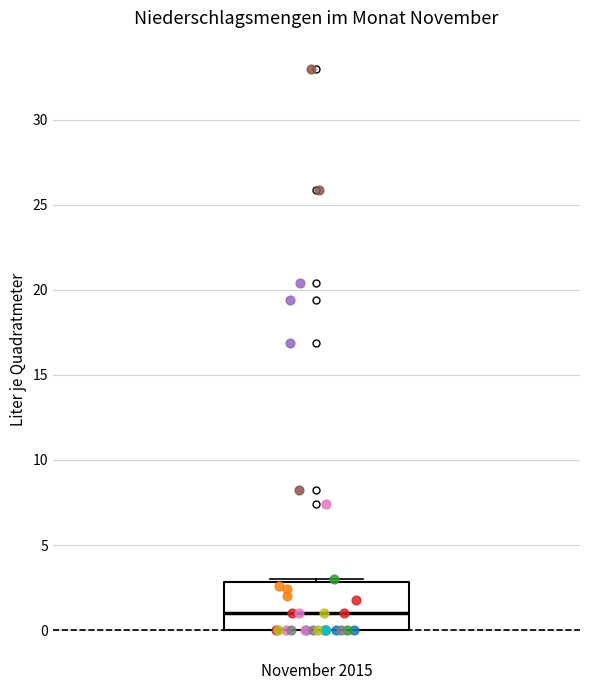

Transcribe this box plot: give where the median line is, the range the box spans, and where the two whiskers end, as read against the y-axis. The values are not printed on the chart, so give them approximately, as read against the axis.

median 1, box 0 to 3, whiskers 0 to 3 (just above the box's upper edge)